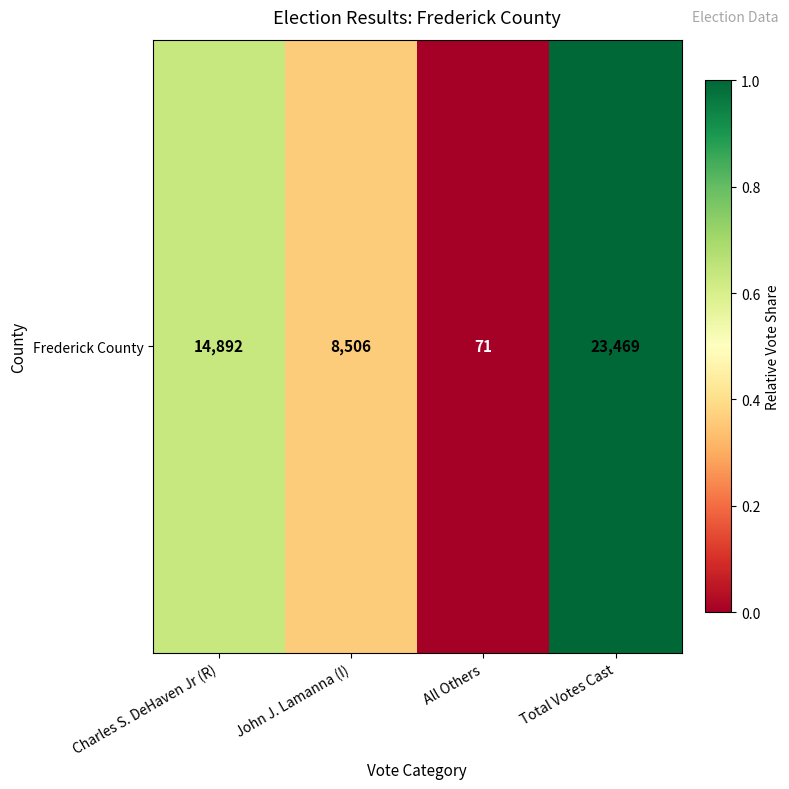

The value at All Others is 0.0. True or false?

False